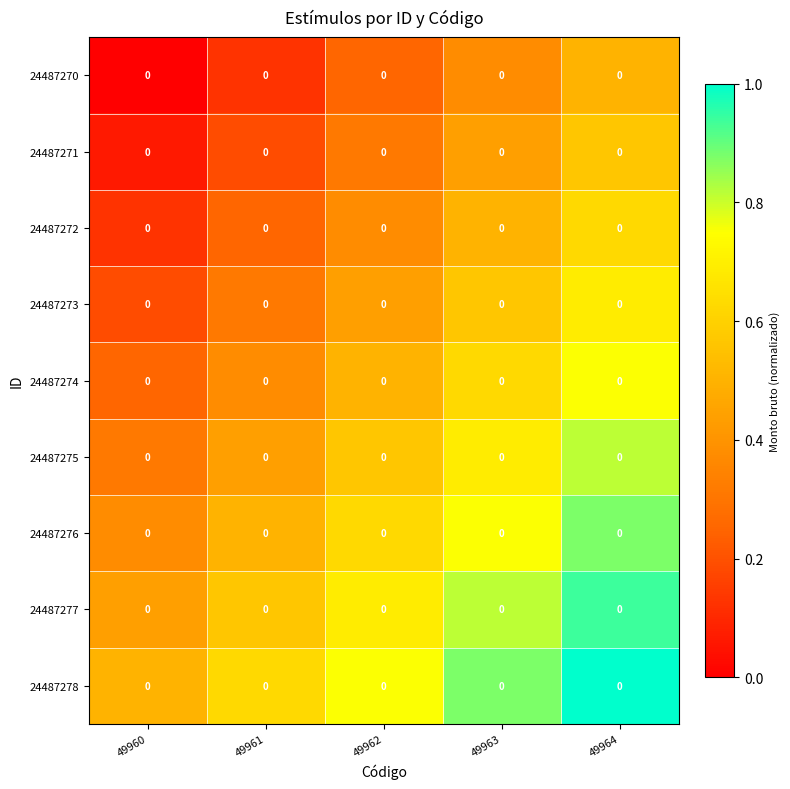

Between 49962 and 49964, which is larger?

49964